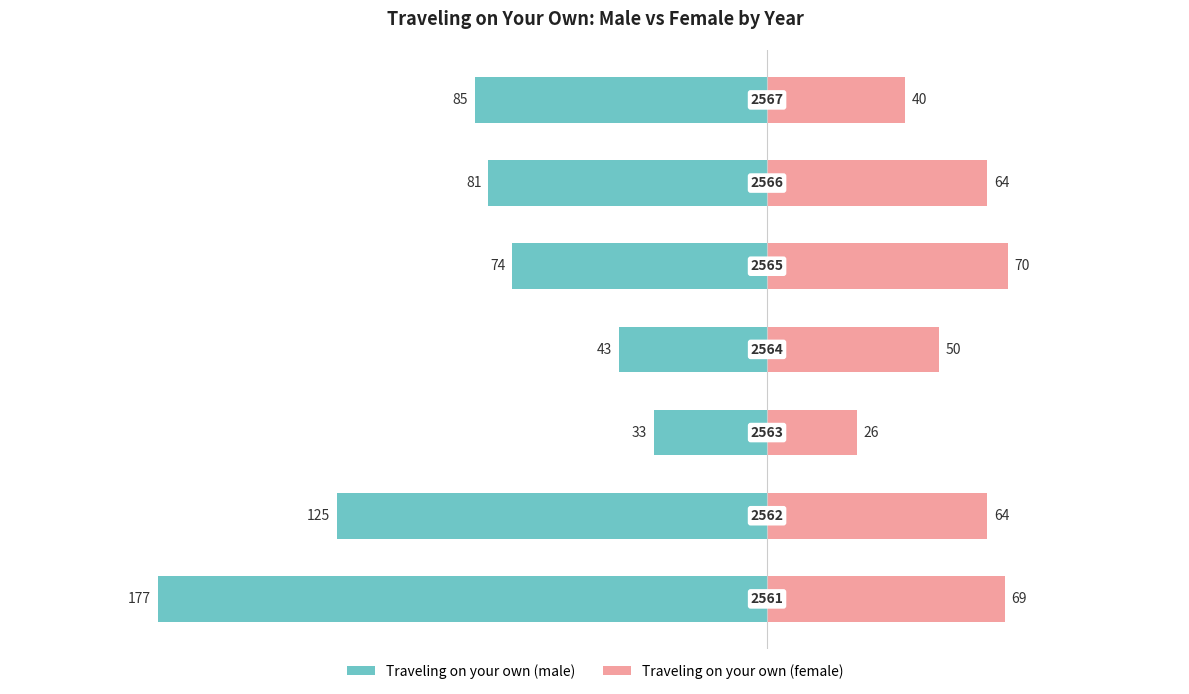

What is the total value across all series at 0?

-108